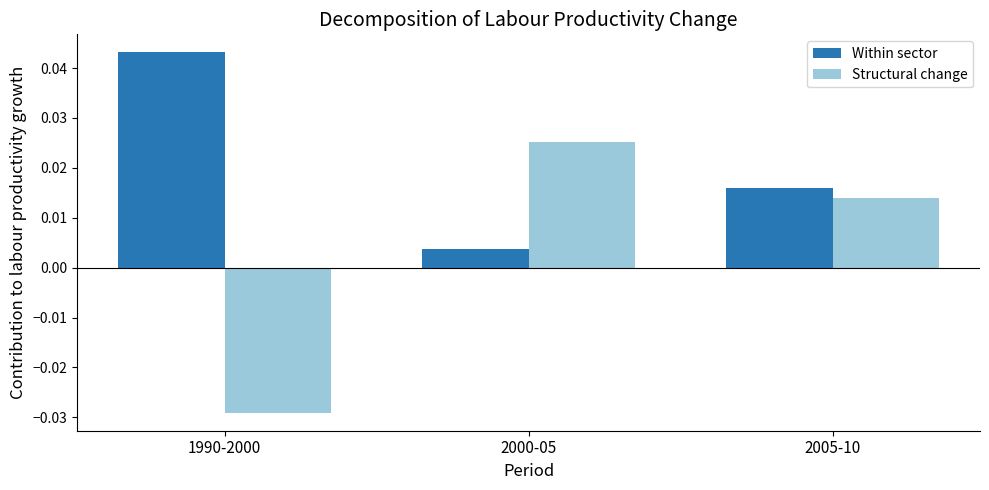

List the series in order of their overall mean, lowest first.

Structural change, Within sector